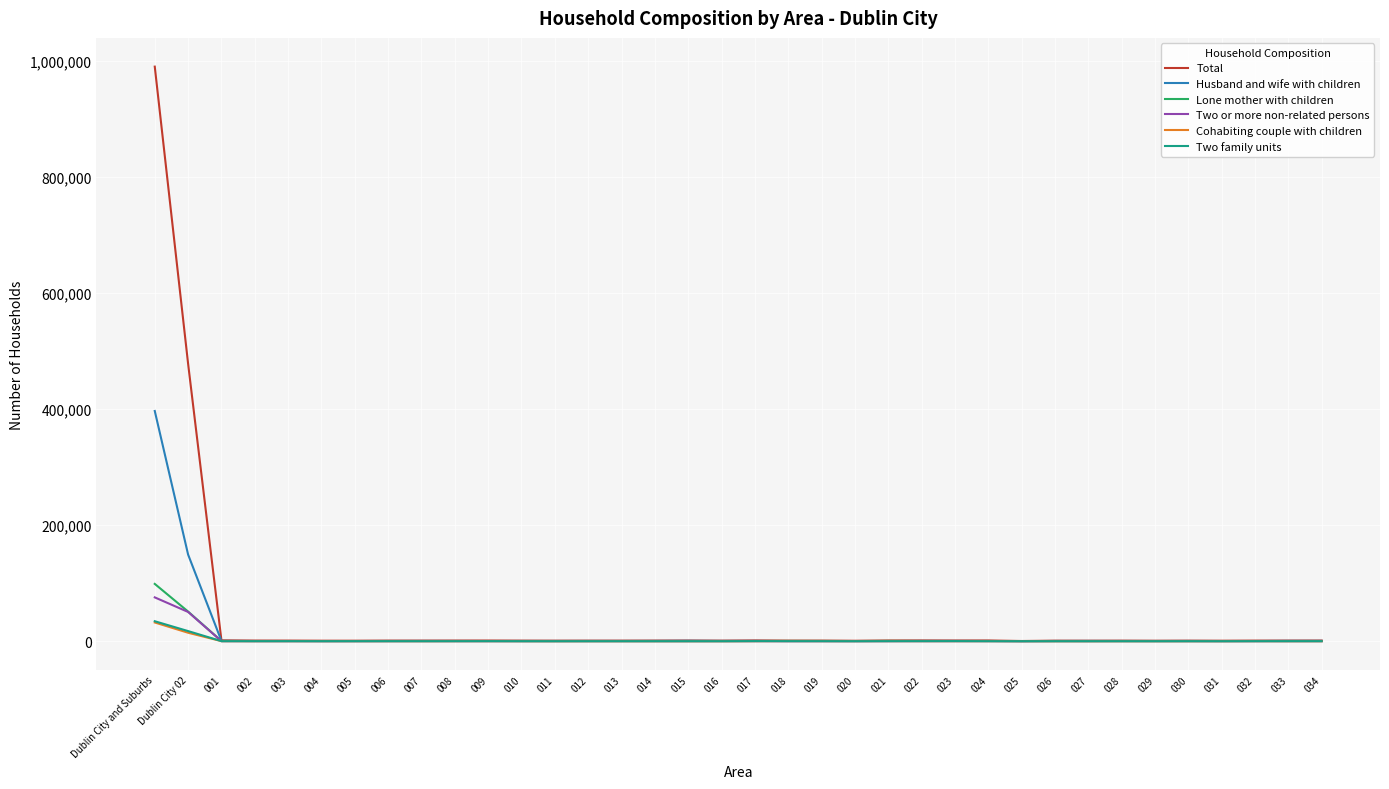

What is the greatest value displayed?

989845